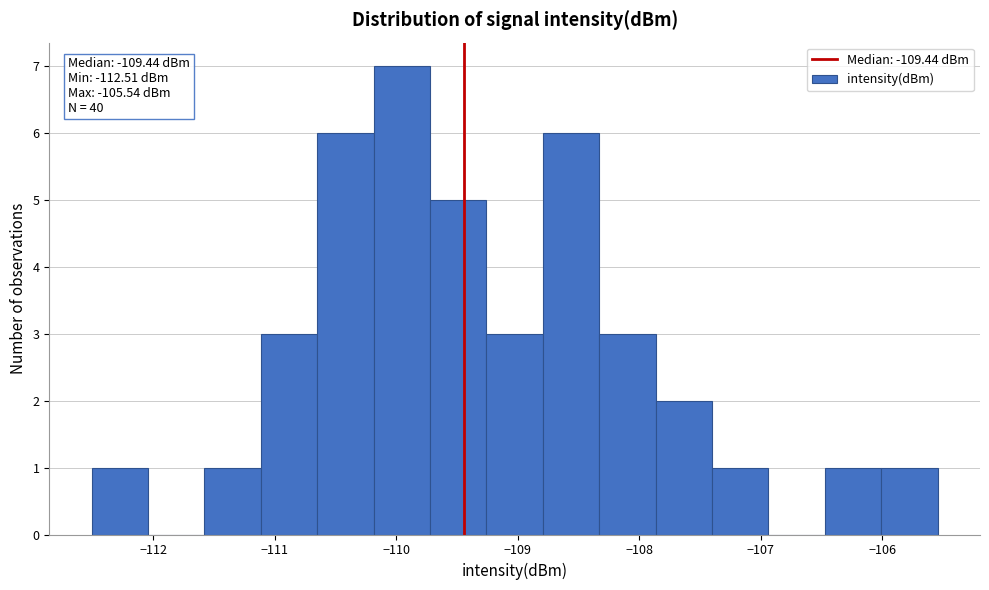

Over which range of the x-axis is the bar tallest?

-110.2 to -109.7